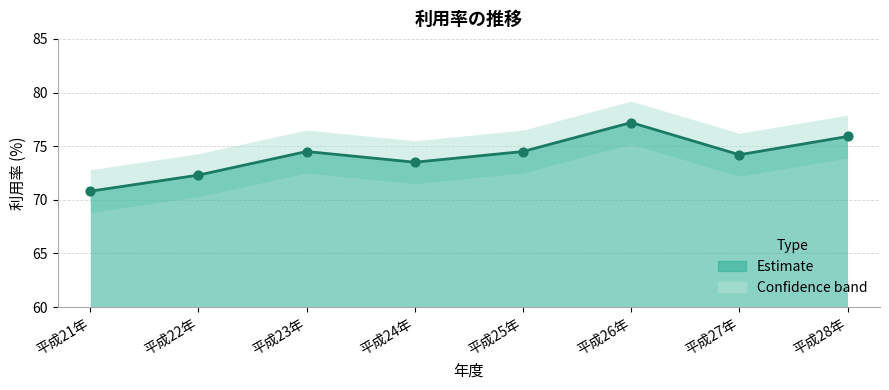

Between 平成26年 and 平成23年, which is larger?

平成26年